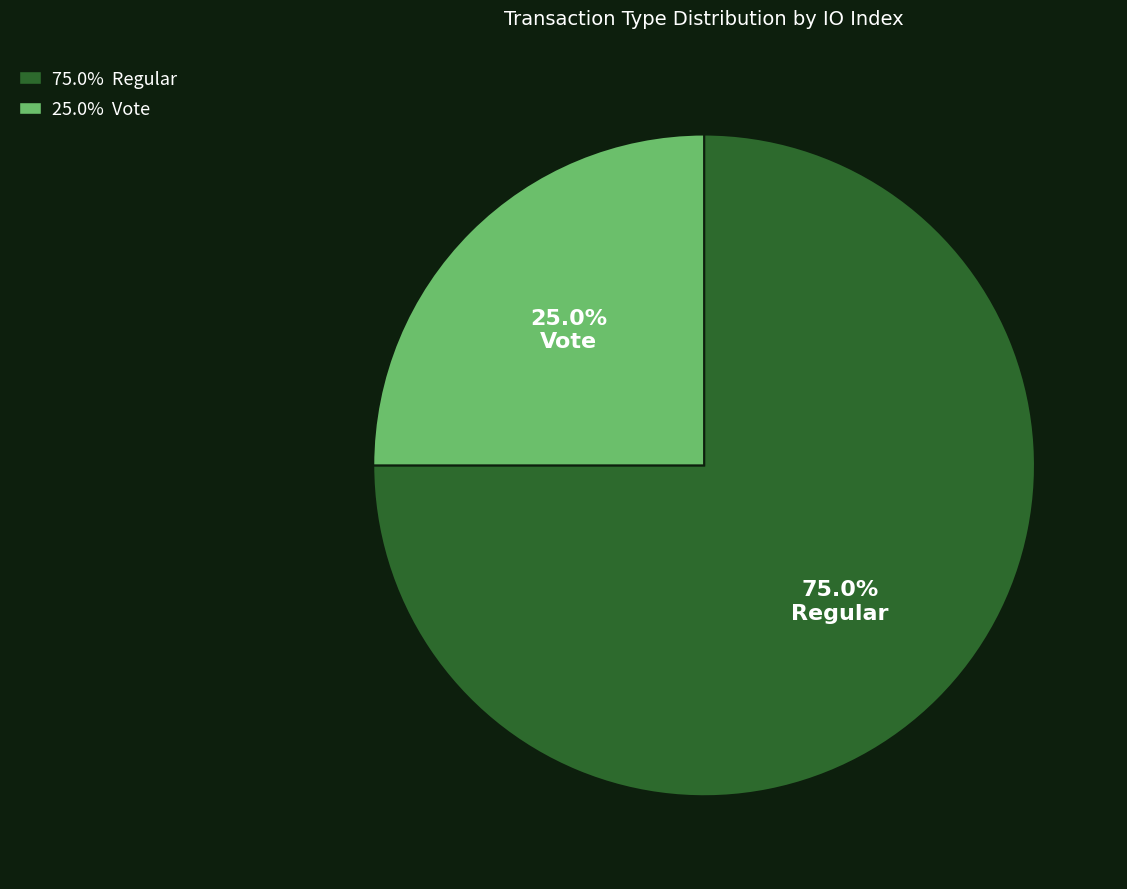

Does any single category account for the majority?

Yes